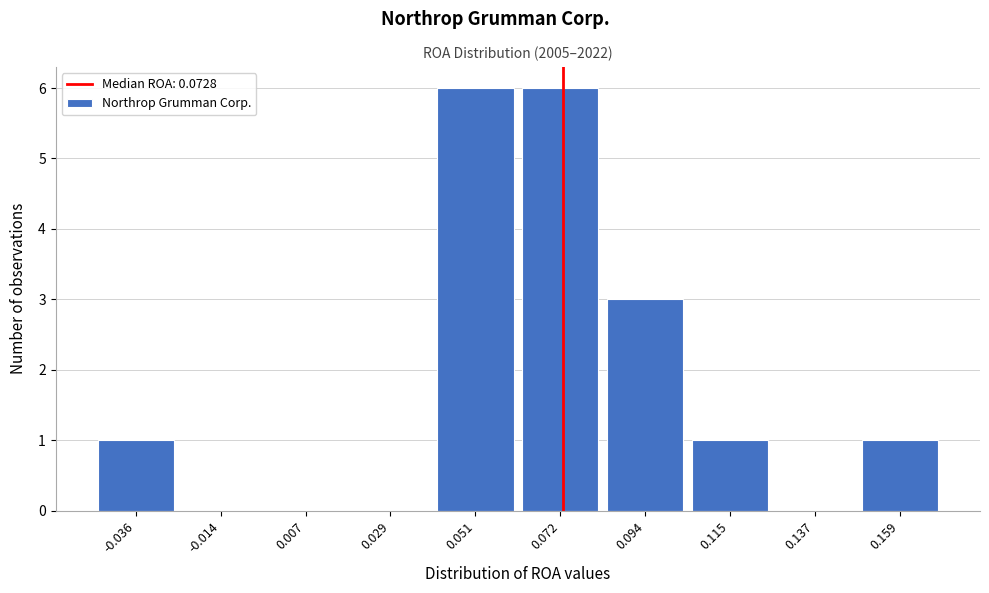

How tall is the bar that spans -0.045 to -0.025 on the x-axis? Neither the bar edges nor the heights are printed on the chart, so give them approximately, as read against the axes.

1